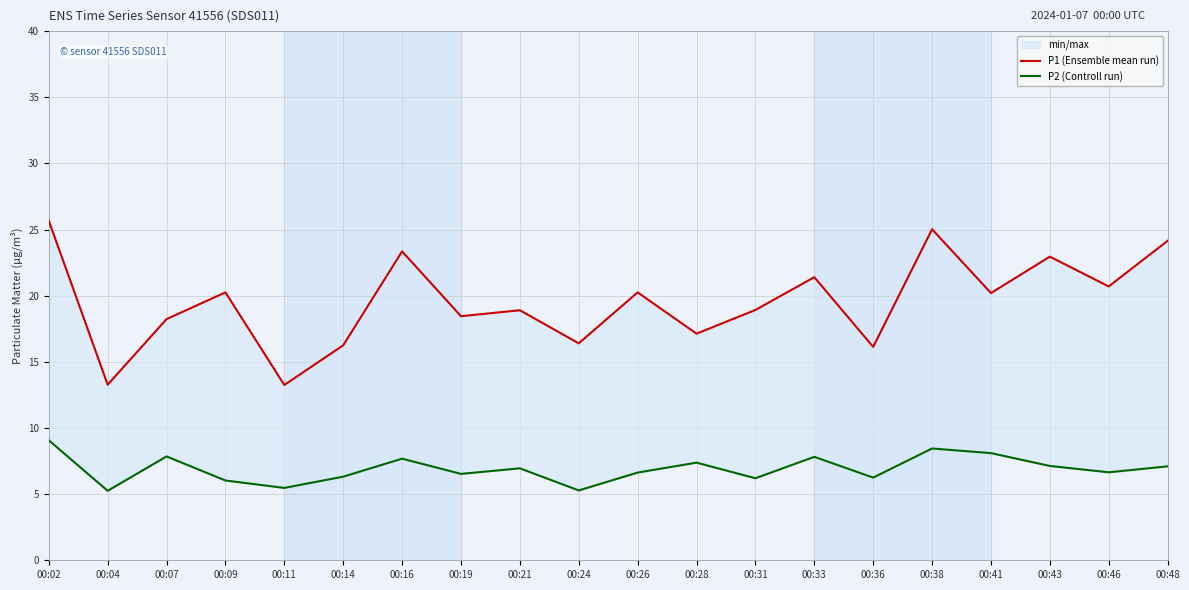

Which category has the lowest value across all series?

00:04